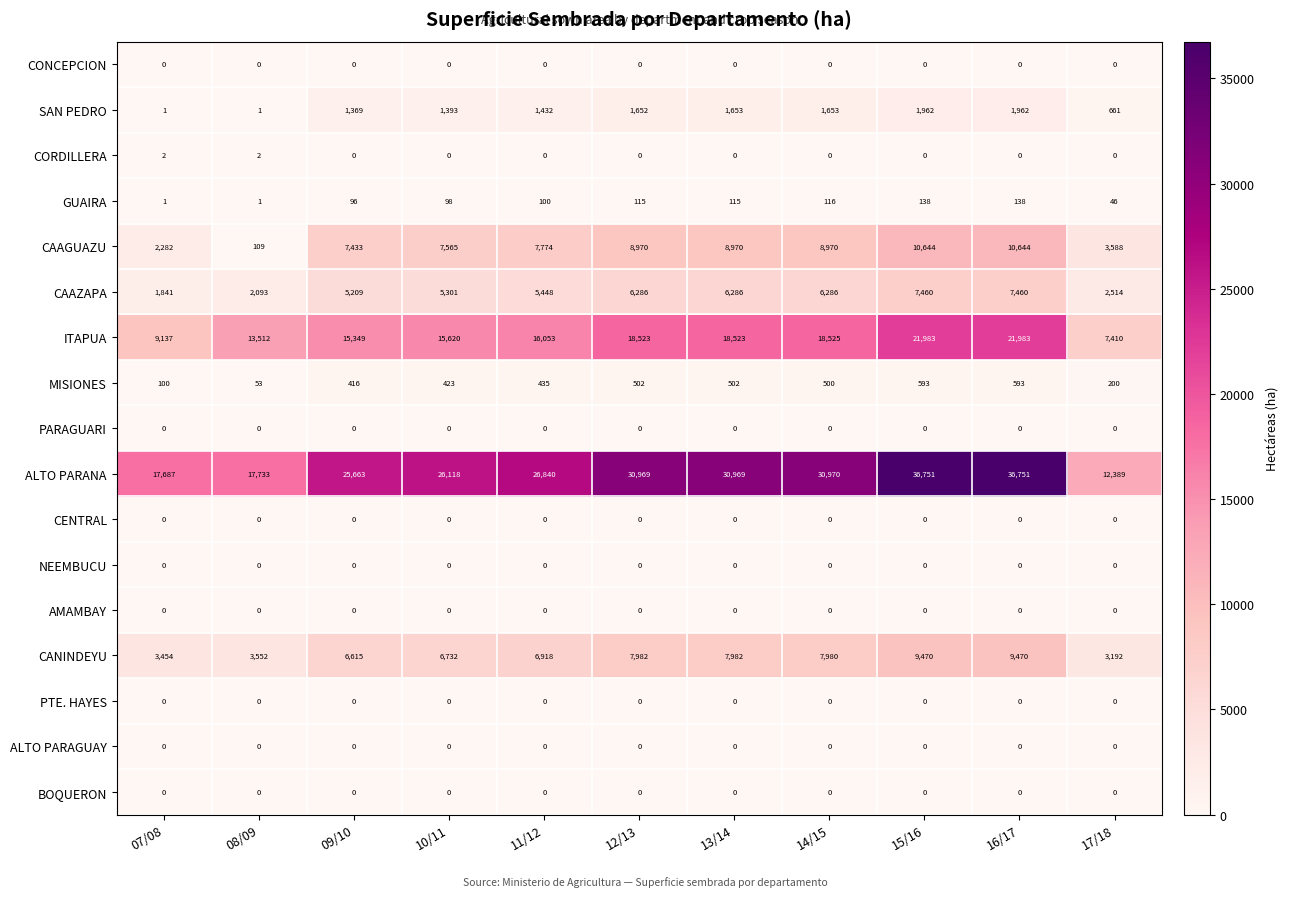

Is the value of BOQUERON at 17/18 greater than the value of GUAIRA at 11/12?

No